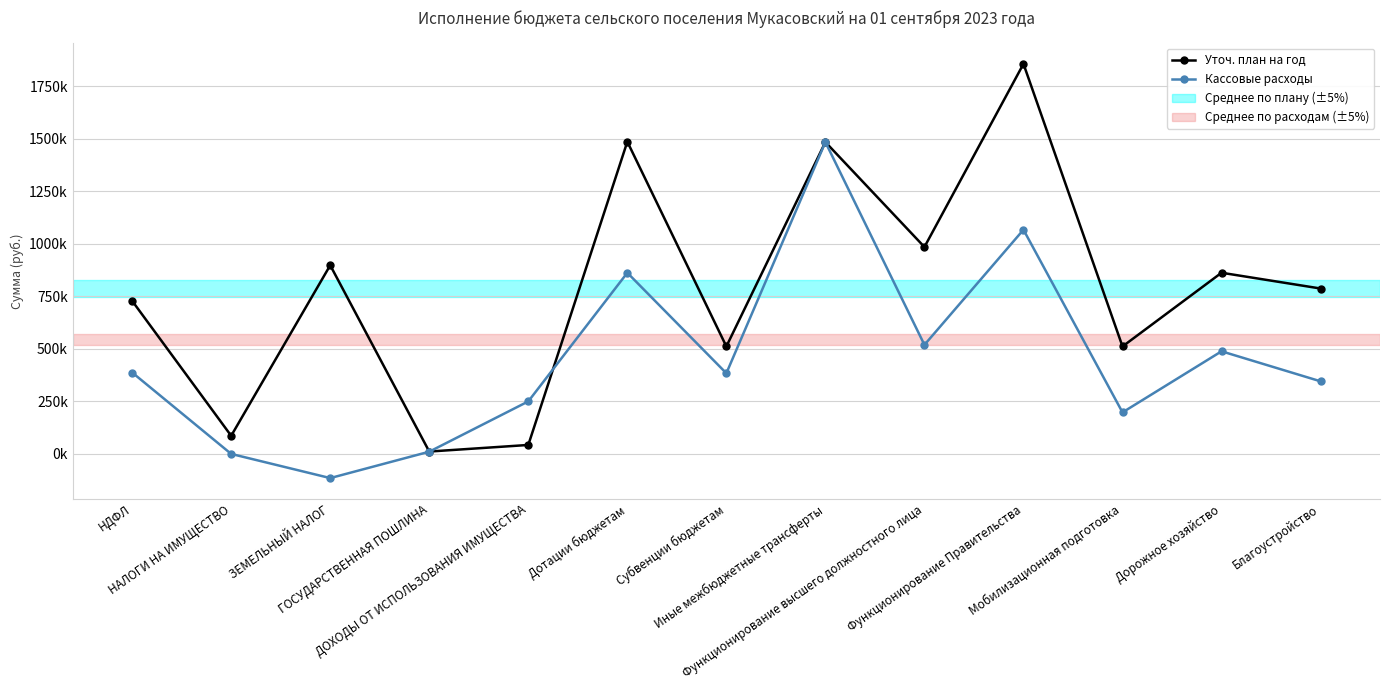

What is the sum of the Уточ. план на год values at Функционирование Правительства and Субвенции бюджетам?

2366902.0